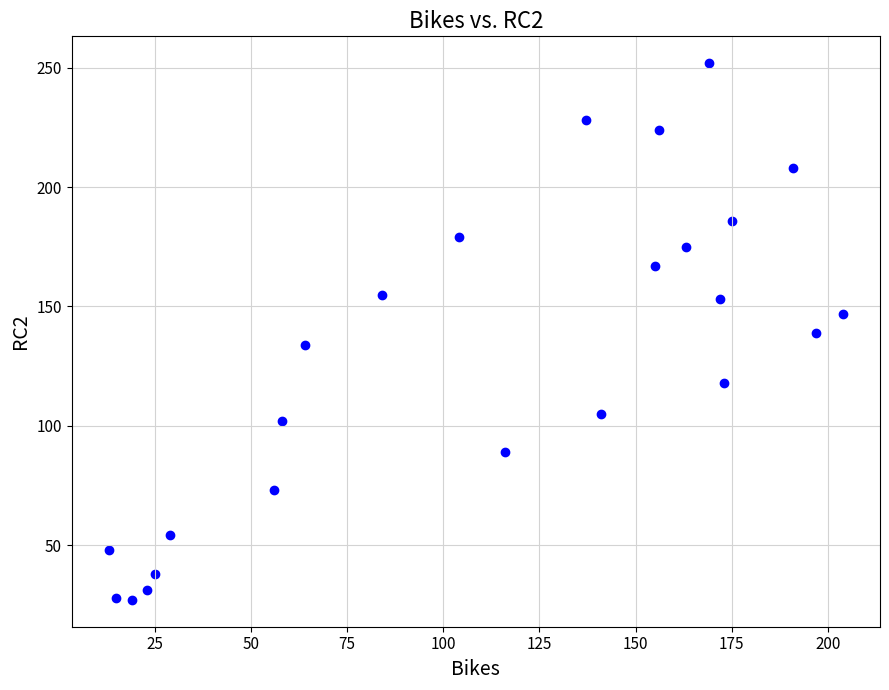

What is the range of X values (max minus min)?

191